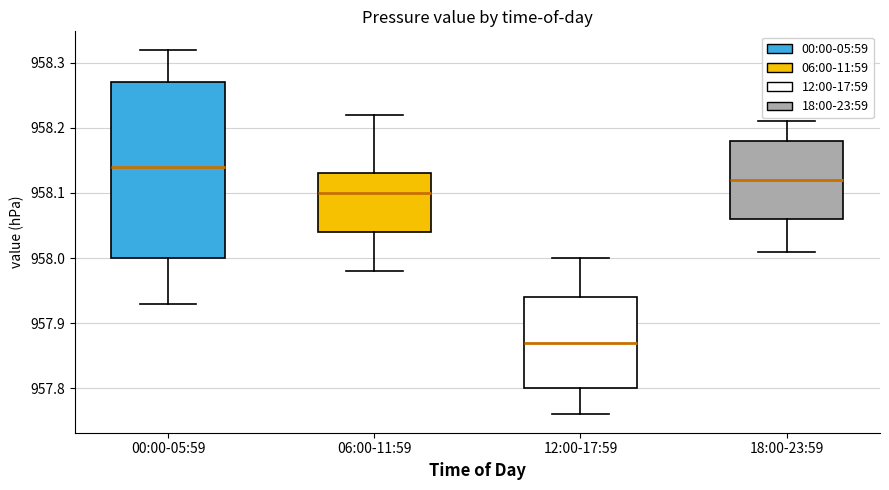

Reading left to right, transcribe this box plot: for each box, give where its median line is, the range the box spans, and where its two whiskers end, as read against the y-axis. The values are not printed on the chart, so give them approximately, as read against the axis.

00:00-05:59: median 958.14, box 958.00 to 958.27, whiskers 957.93 to 958.32
06:00-11:59: median 958.10, box 958.04 to 958.13, whiskers 957.98 to 958.22
12:00-17:59: median 957.87, box 957.80 to 957.94, whiskers 957.76 to 958.00
18:00-23:59: median 958.12, box 958.06 to 958.18, whiskers 958.01 to 958.21